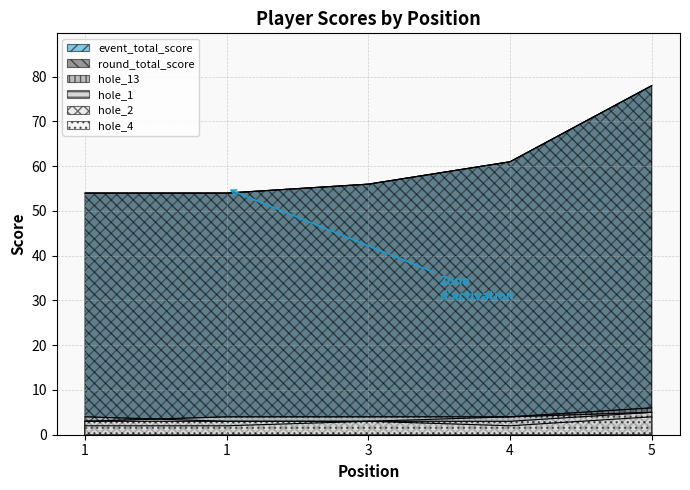

At 5, list the series in order from smallest to largest.

hole_1, hole_2, hole_4, hole_13, event_total_score, round_total_score